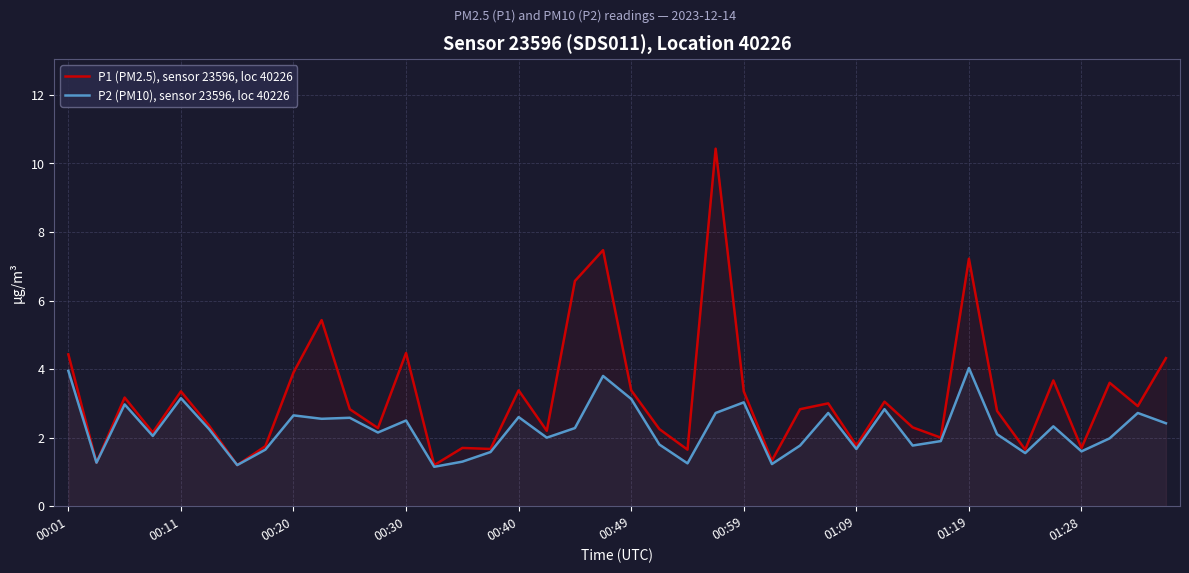

True or false: P2 (PM10), sensor 23596, loc 40226 has more than 2 points higher than both neighbors.

True